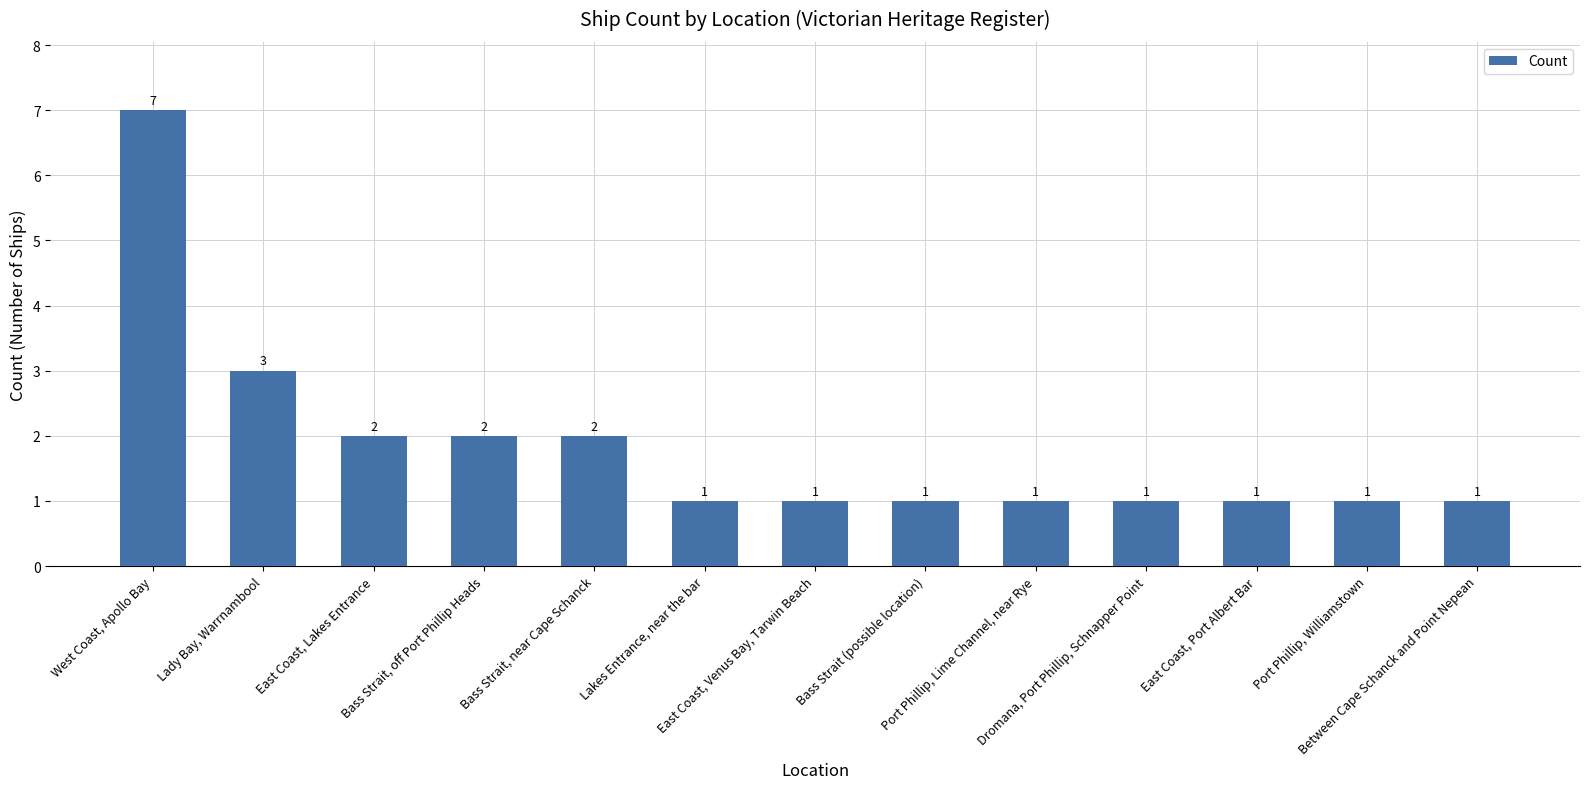

What is the difference between the values at Lakes Entrance, near the bar and West Coast, Apollo Bay?

6